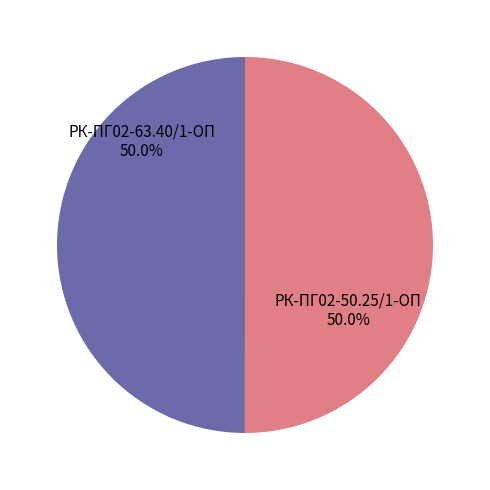

How many slices are in this pie chart?

2